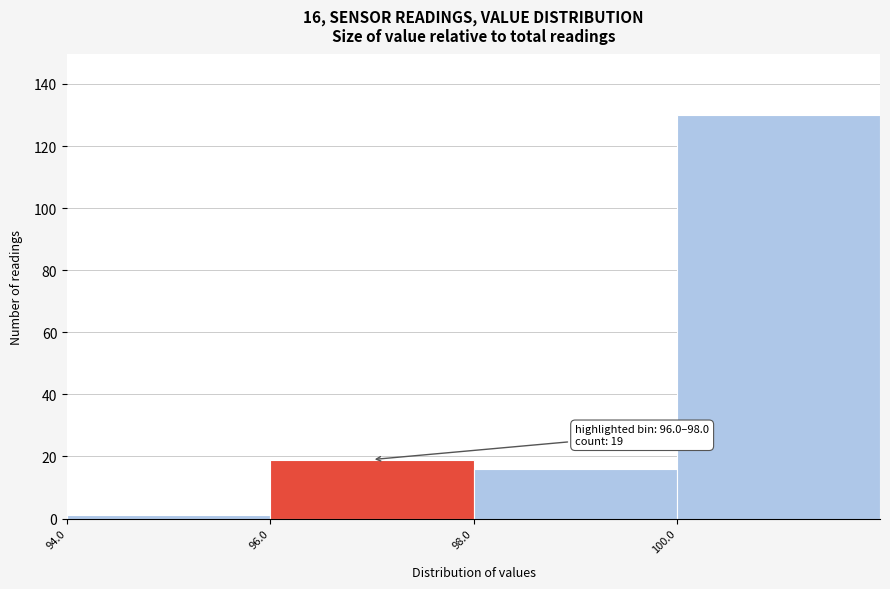

Which range on the x-axis has the tallest bar?

100 to 102